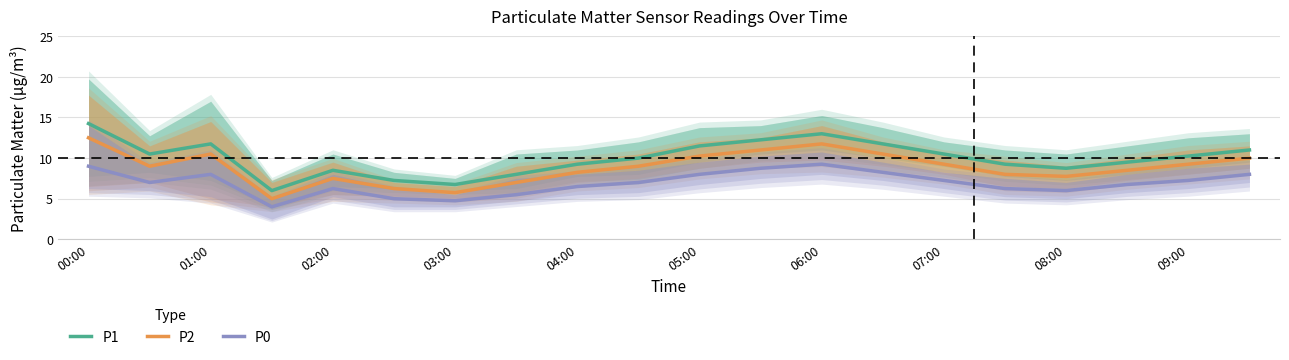

How many interior local valleys does the P1 series have?

4